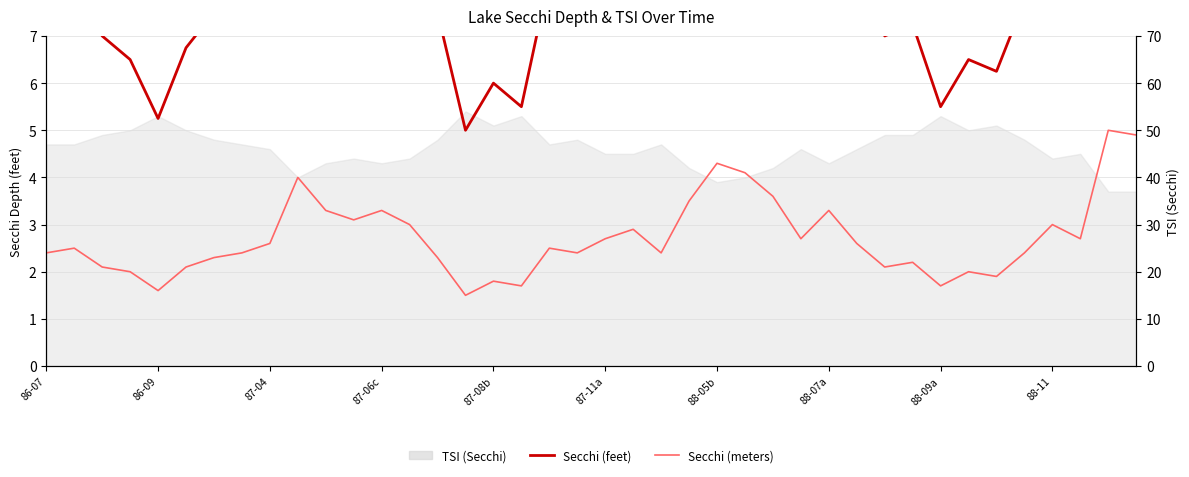

At how many categories does at least one series exceed 7?

29